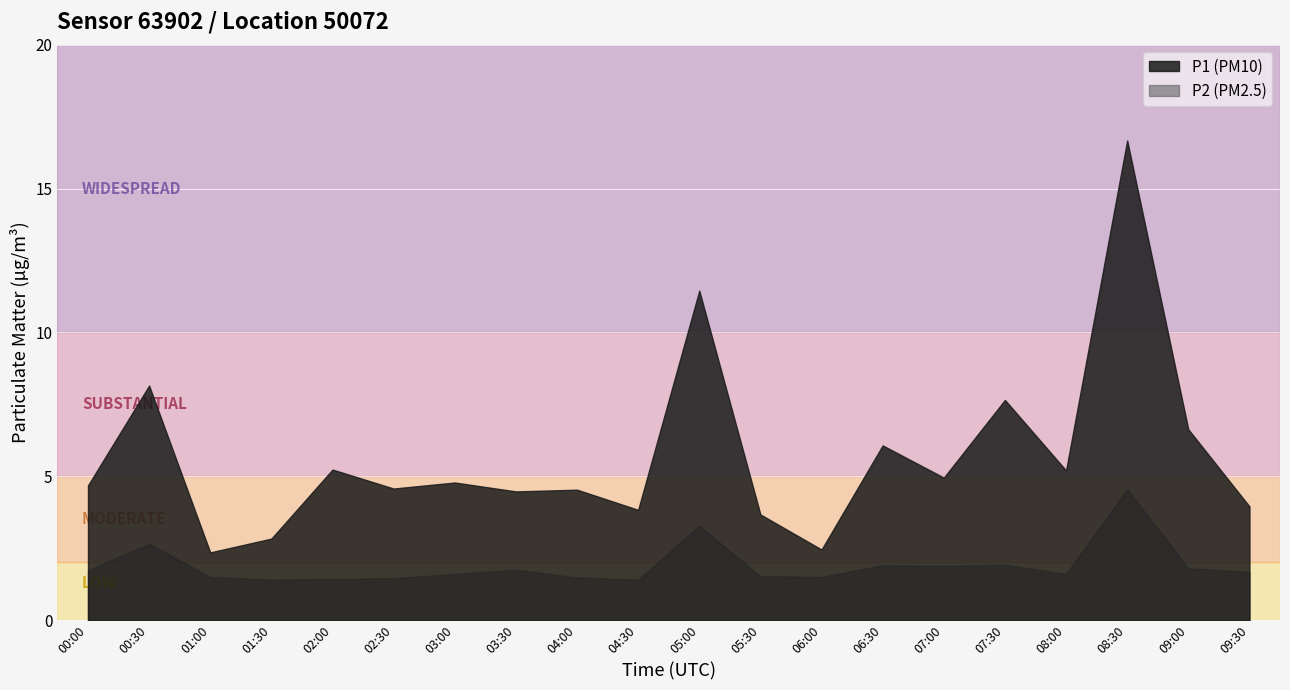

Read the P2 value at 01:00.

1.5